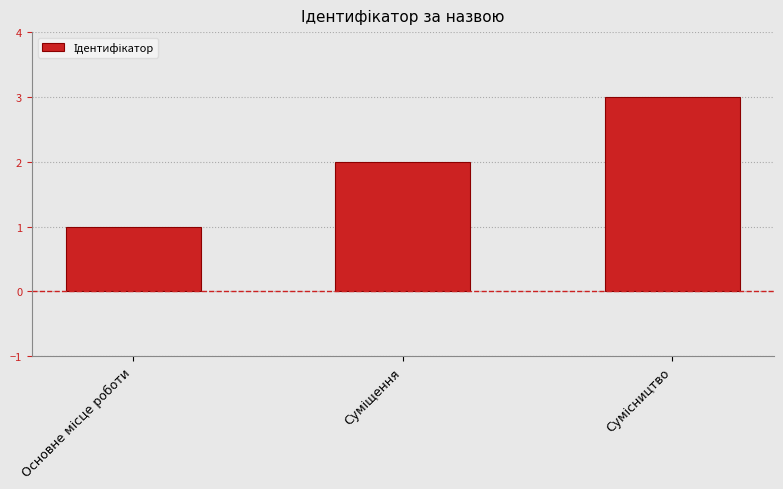

How many bars are there in total?

3